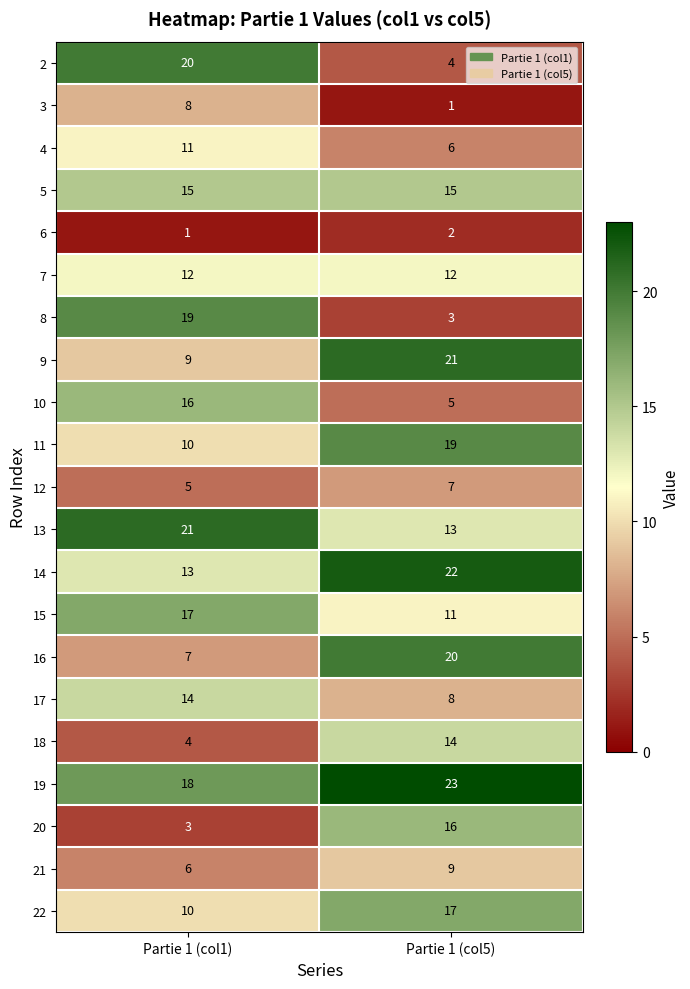

What is the difference between the highest and lowest values at Partie 1 (col5)?

22